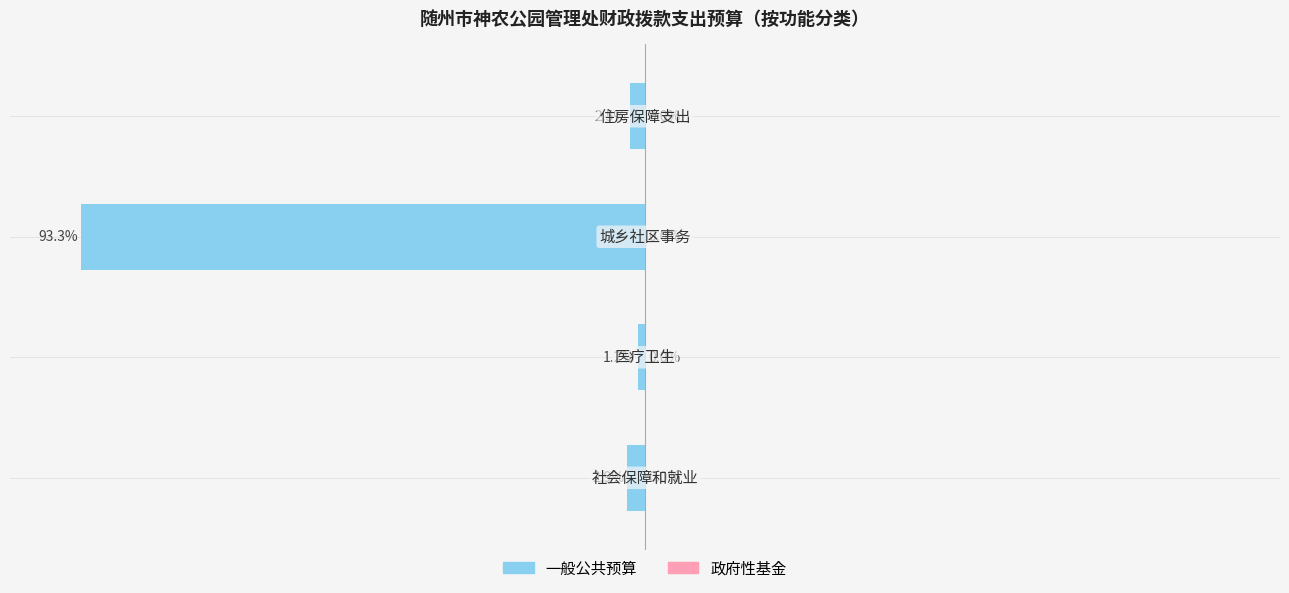

Does the chart contain any negative values?

Yes